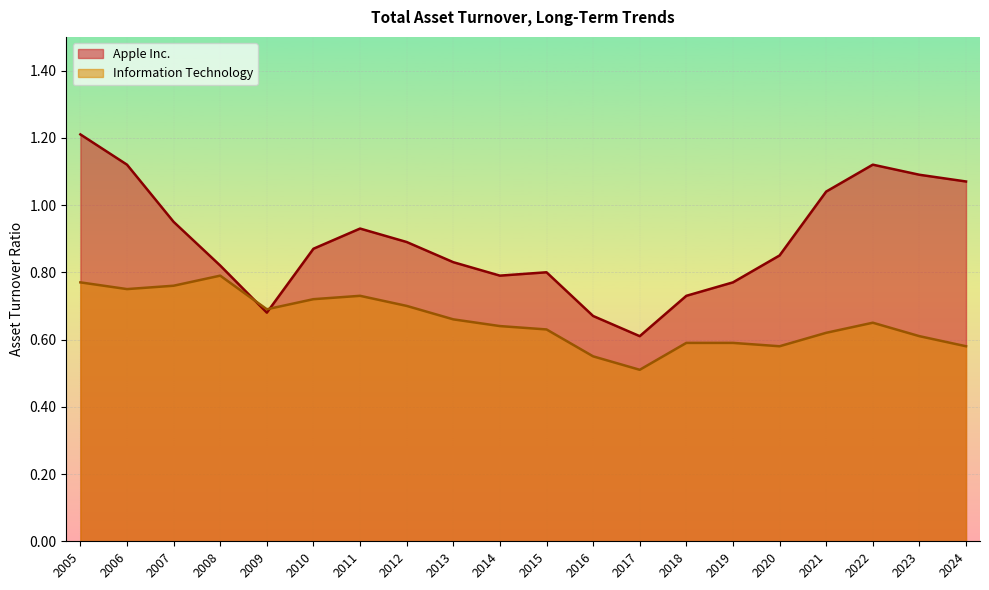

True or false: Information Technology and Apple Inc. intersect in this chart.

True